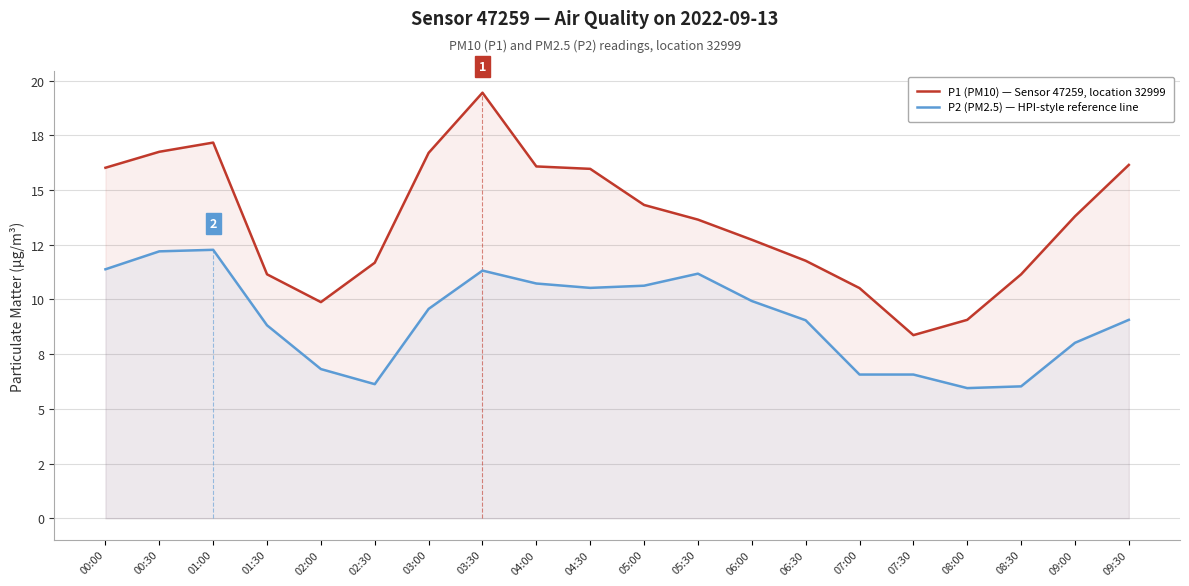

True or false: P2 (PM2.5) — HPI-style reference line and P1 (PM10) — Sensor 47259, location 32999 intersect in this chart.

False